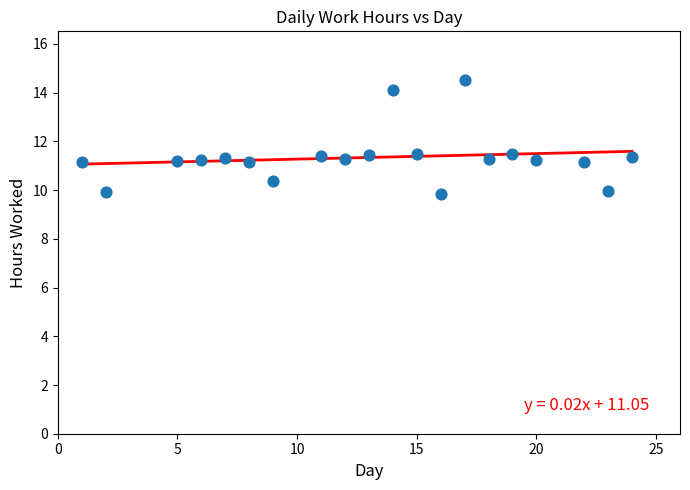

What is the range of X values (max minus min)?

23.0